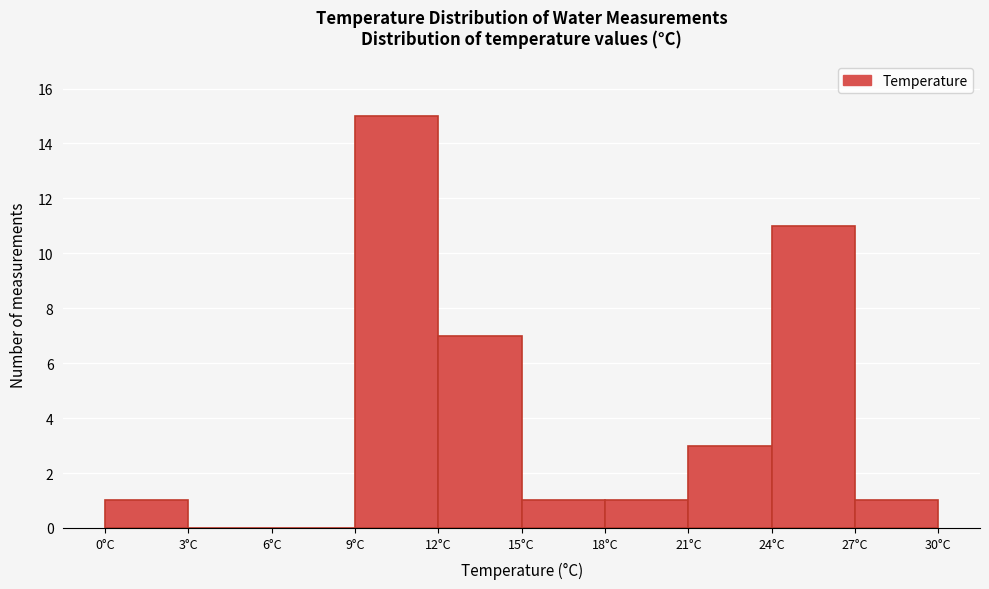

Reading left to right, transcribe this chart: for each bar, give the range it covers on the x-axis and its height. The values are not printed on the chart, so give them approximately, as read against the axis.

0 to 3: 1
3 to 6: 0
6 to 9: 0
9 to 12: 15
12 to 15: 7
15 to 18: 1
18 to 21: 1
21 to 24: 3
24 to 27: 11
27 to 30: 1